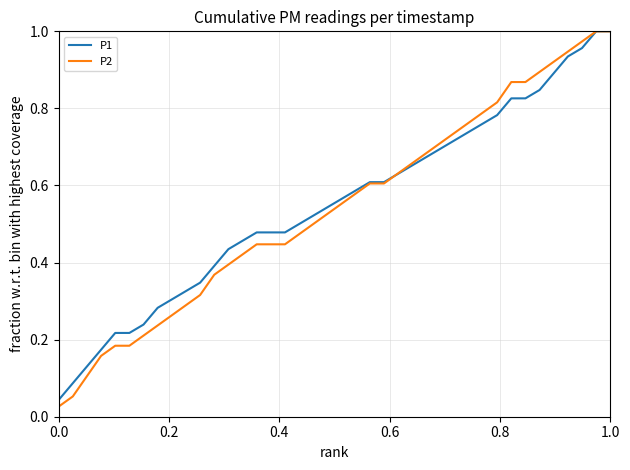

Which series has the largest range (max minus min)?

P2